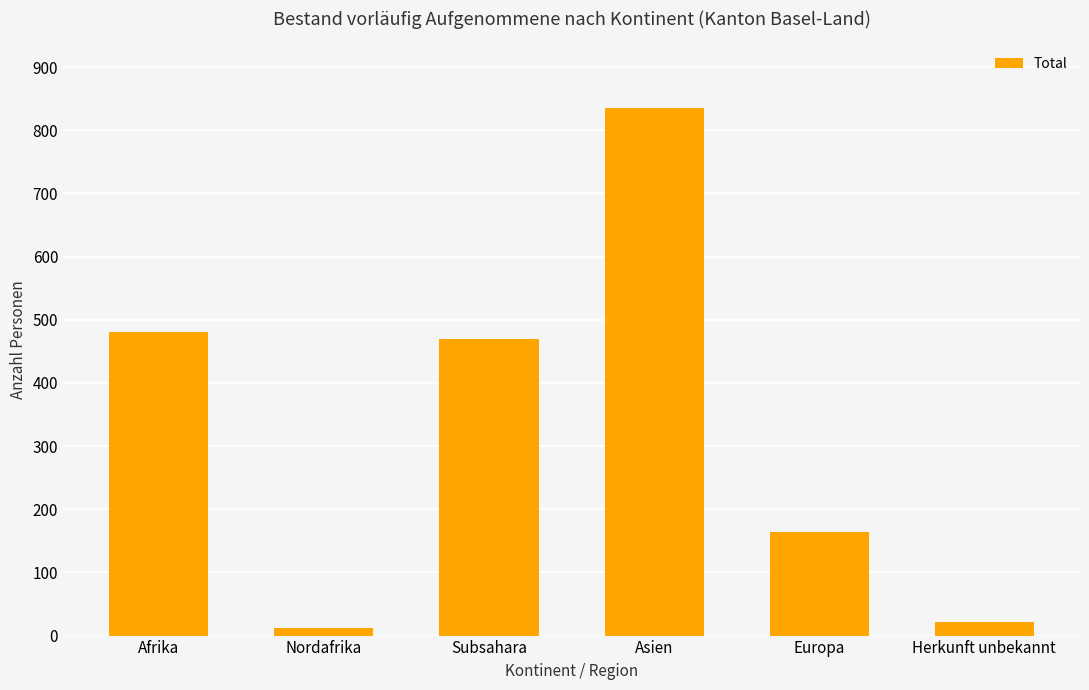

True or false: the data shows 176 at Asien.

False